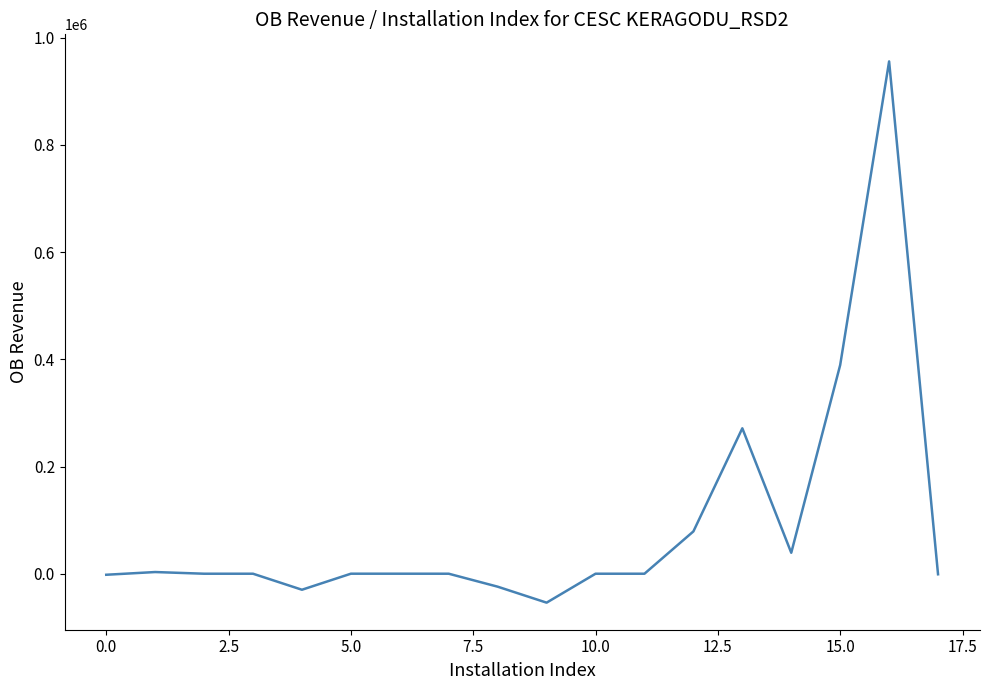

What is the maximum value shown in the chart?

955975.0